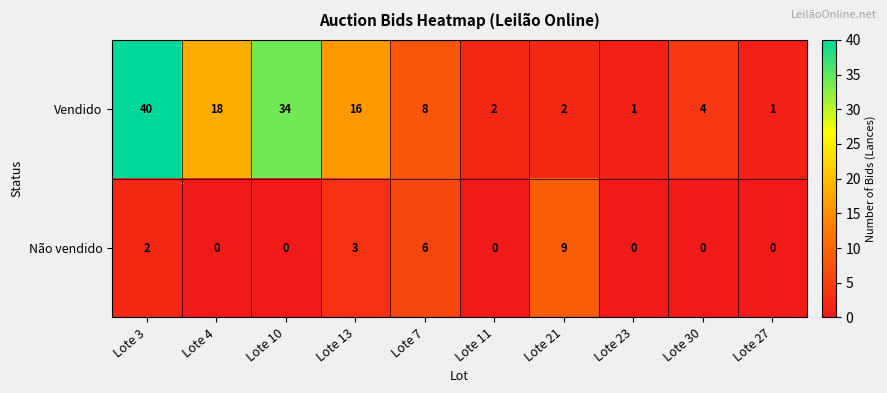

What is the maximum value shown in the chart?

40